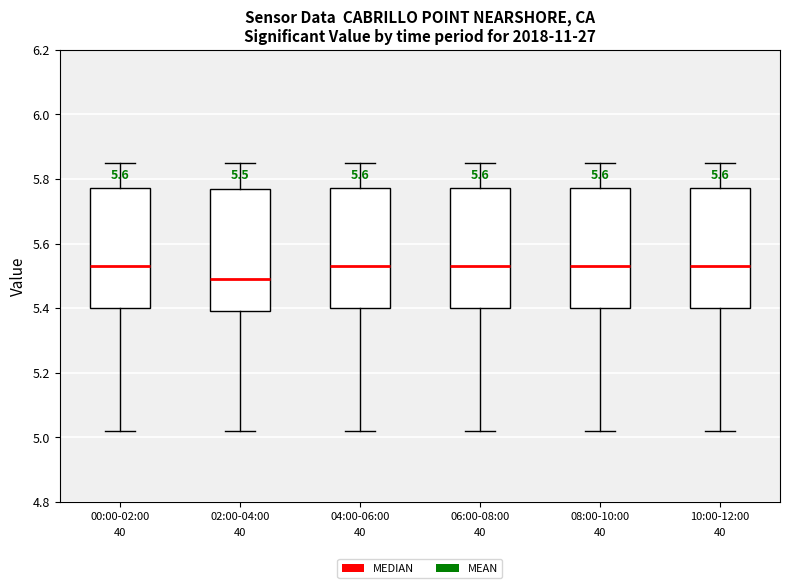

Which box has the lowest median line?

02:00-04:00